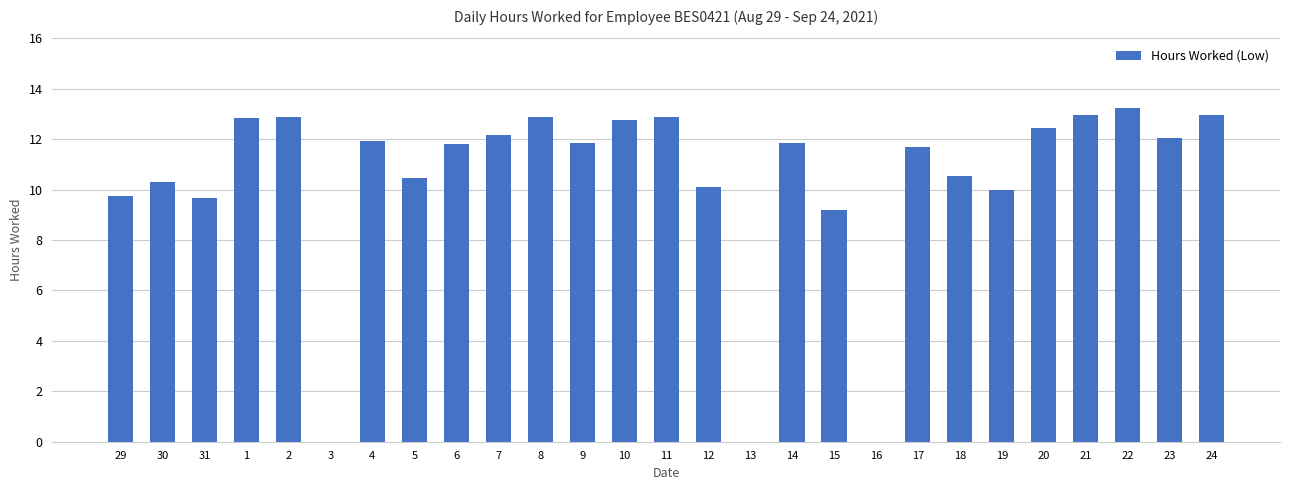

True or false: the data shows 10.1 at 12.

True